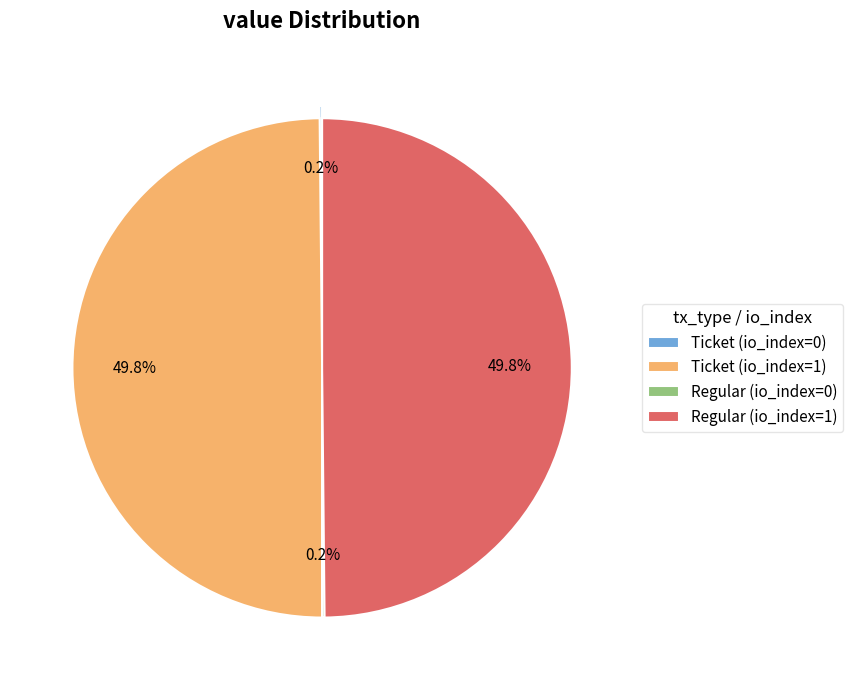

How much of the chart is everything except Ticket (io_index=1)?

50.2%